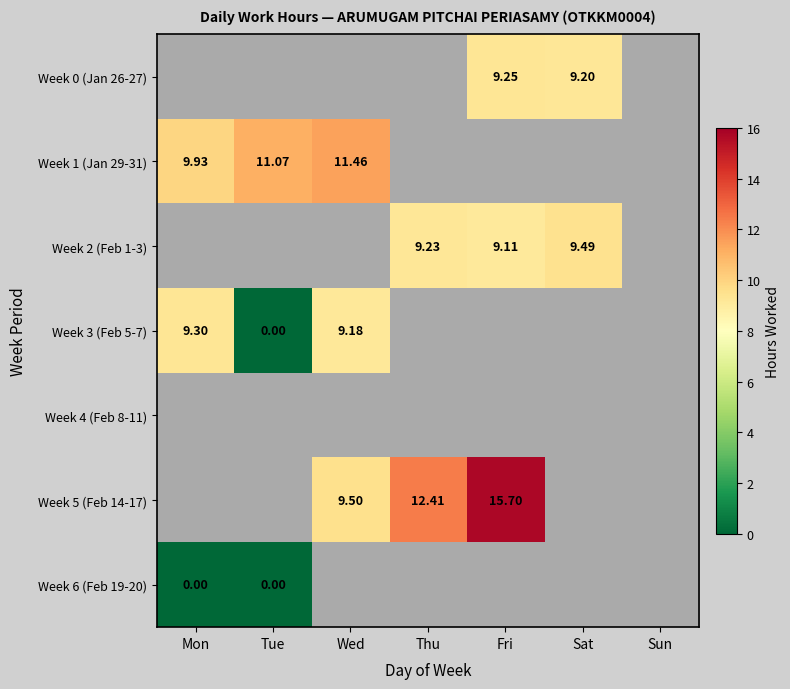

Is the value of Week 3 (Feb 5-7) at Thu greater than the value of Week 6 (Feb 19-20) at Wed?

No